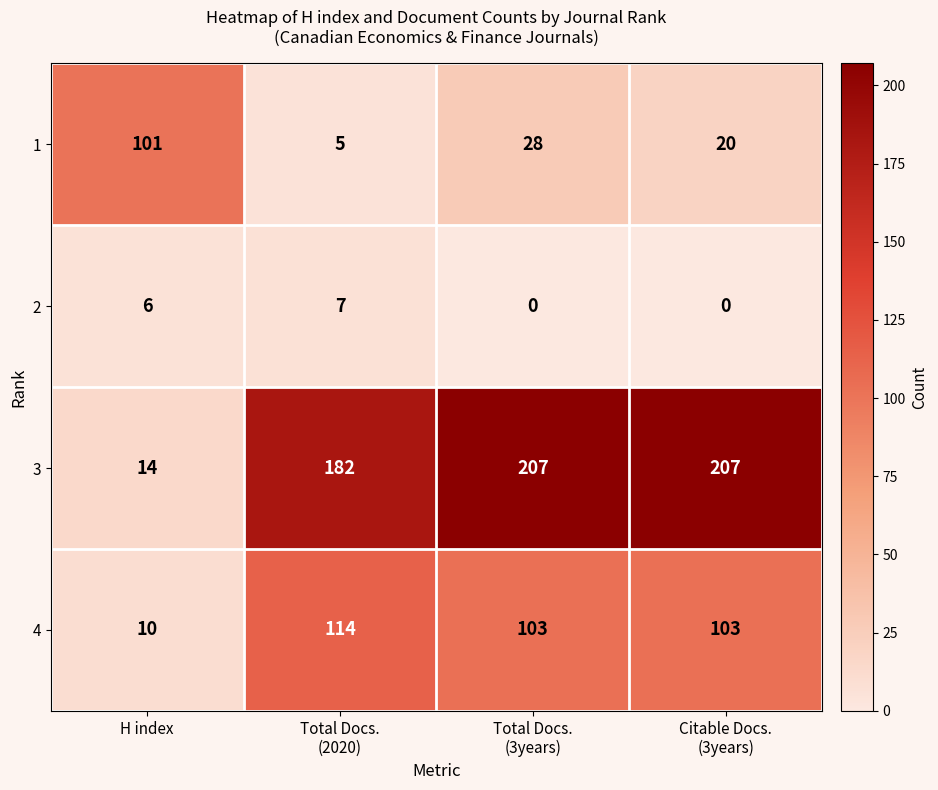

What is the sum of all 1 values?

154